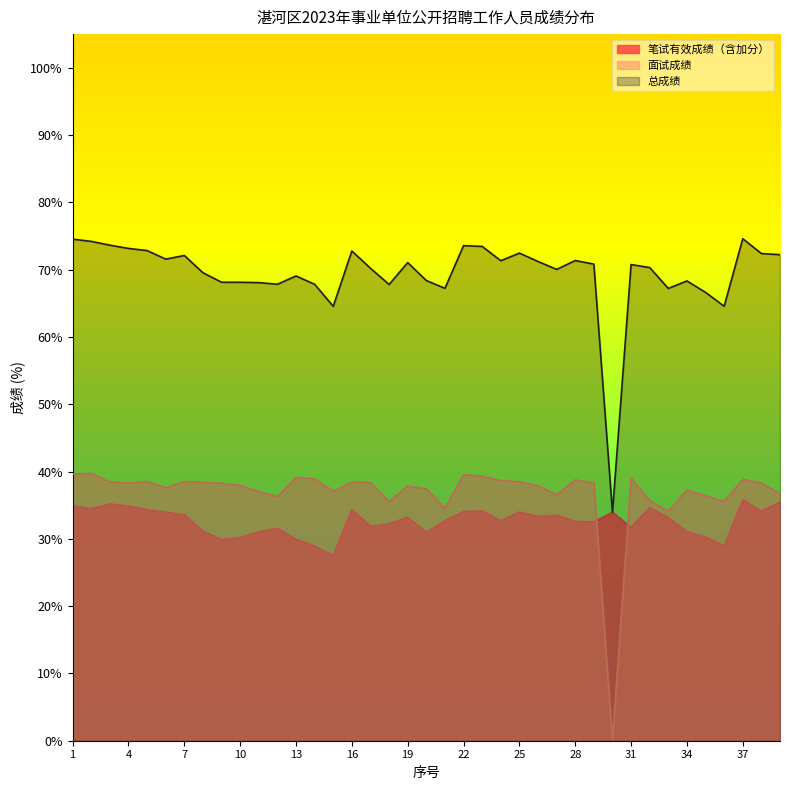

In 总成绩, how many points are lower than both neighbors (excluding endpoints)?

10